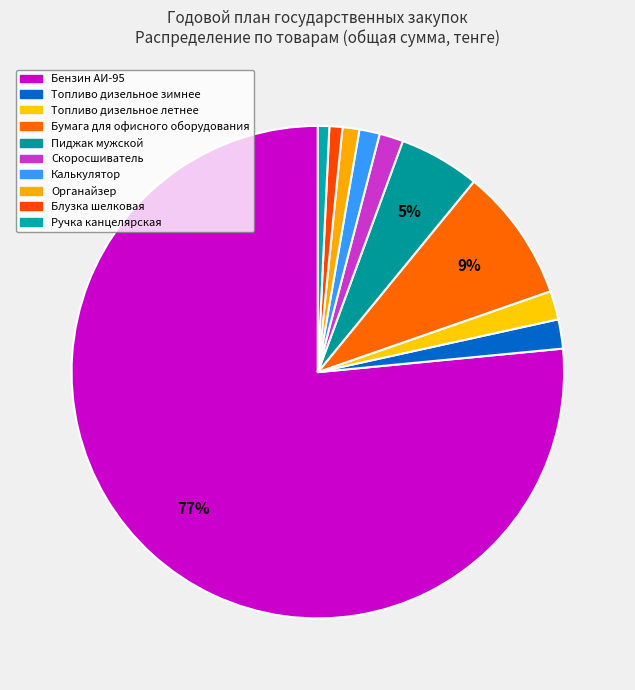

How many slices are in this pie chart?

10